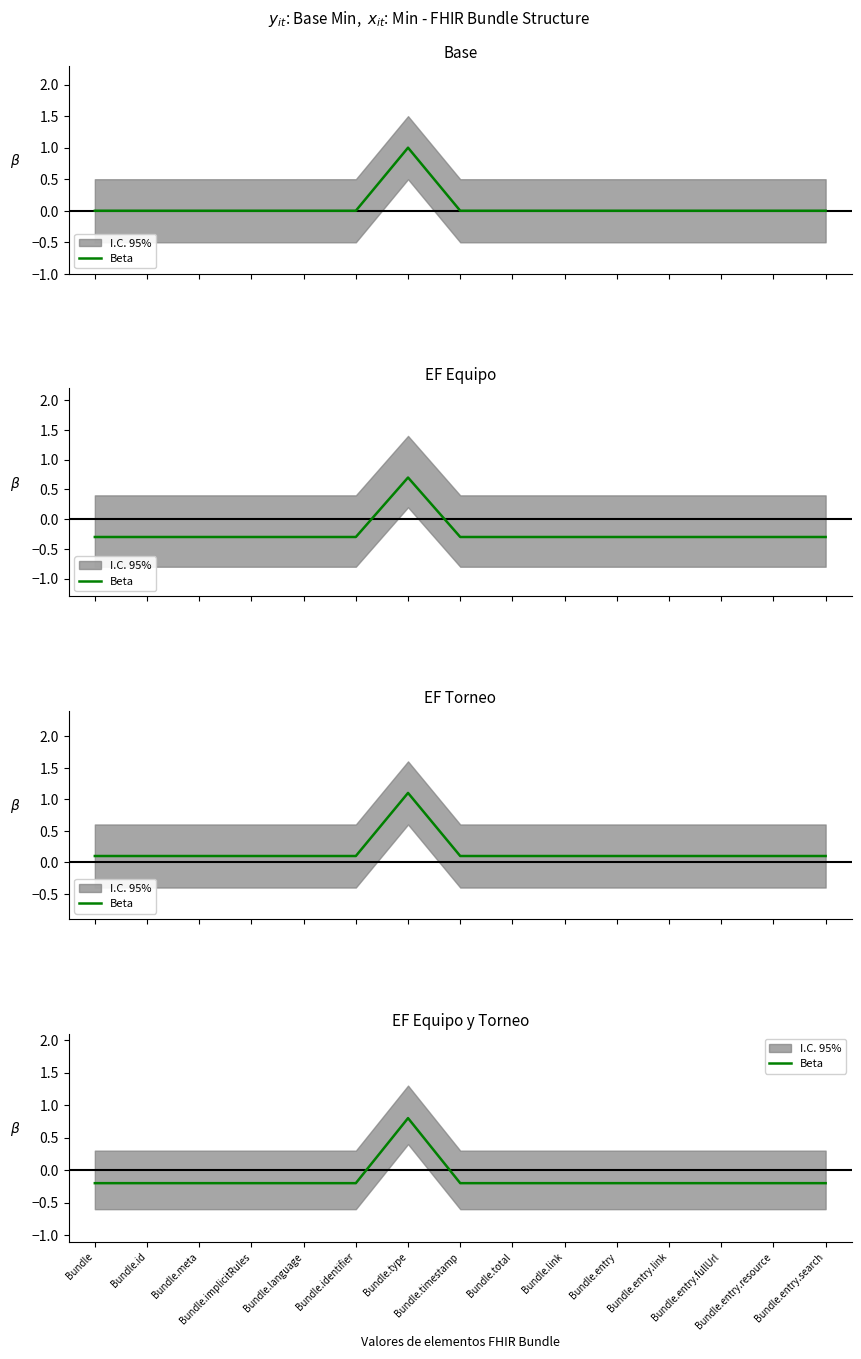

What is the label of the 2nd point from the right?

Bundle.entry.resource